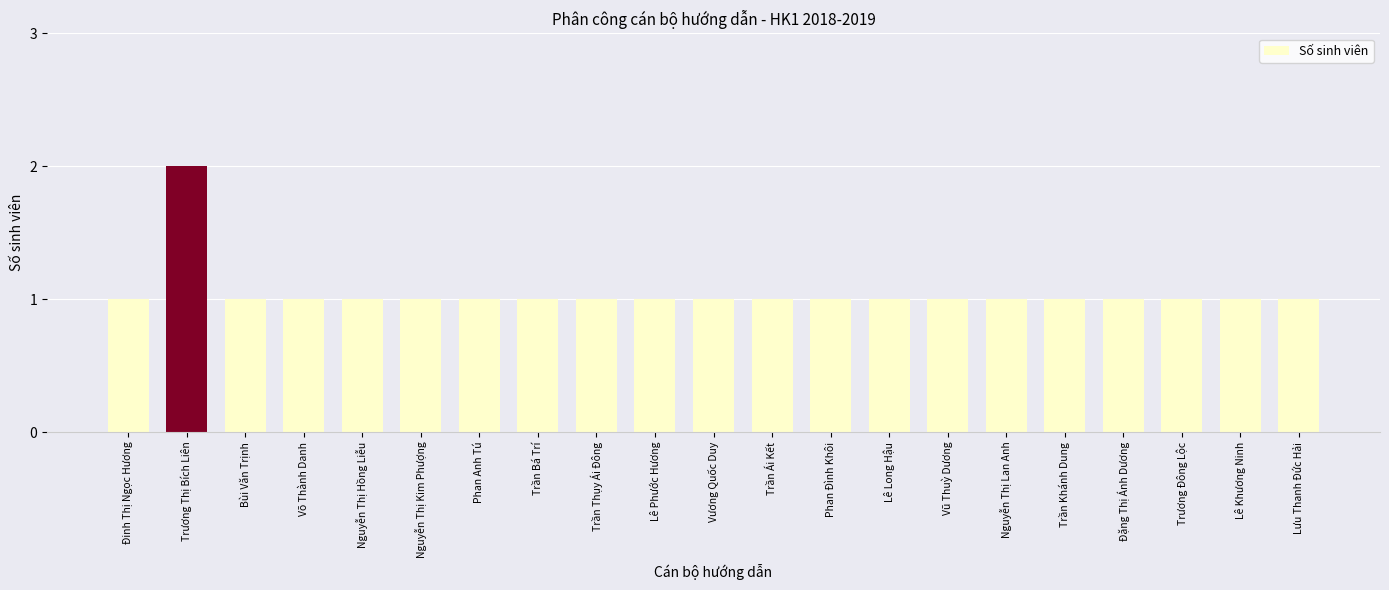

What is the sum of the values at Nguyễn Thị Kim Phượng and Đặng Thị Ánh Dương?

2